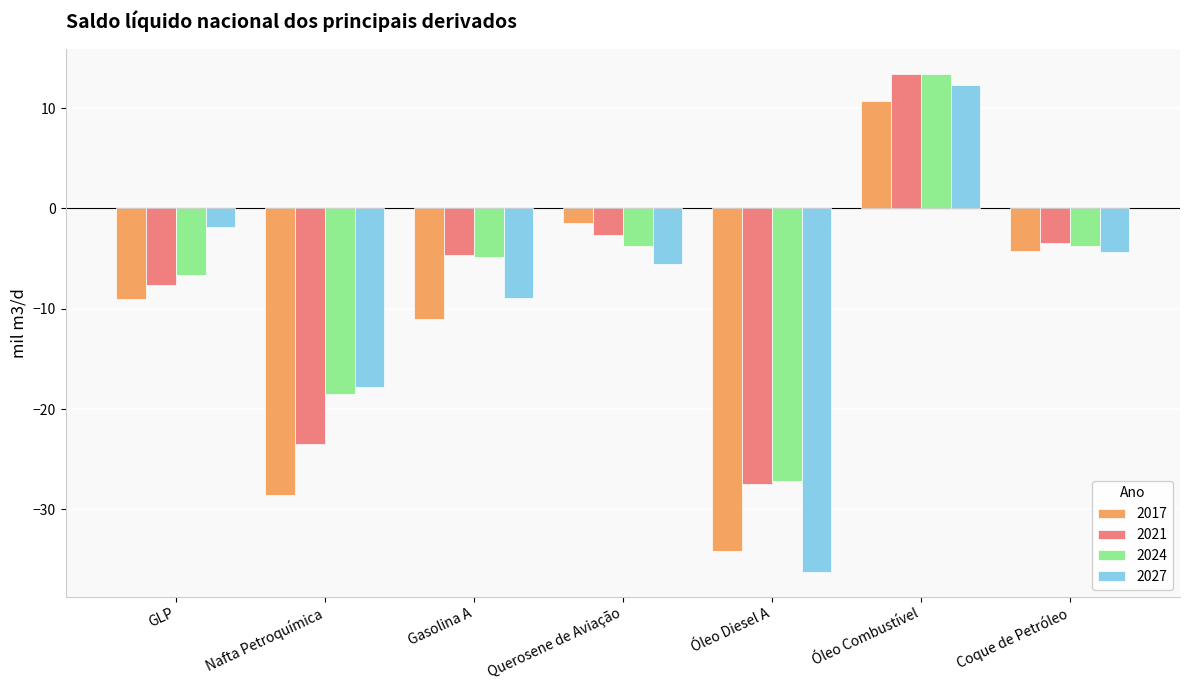

What is the label of the 5th bar from the left?

Óleo Diesel A